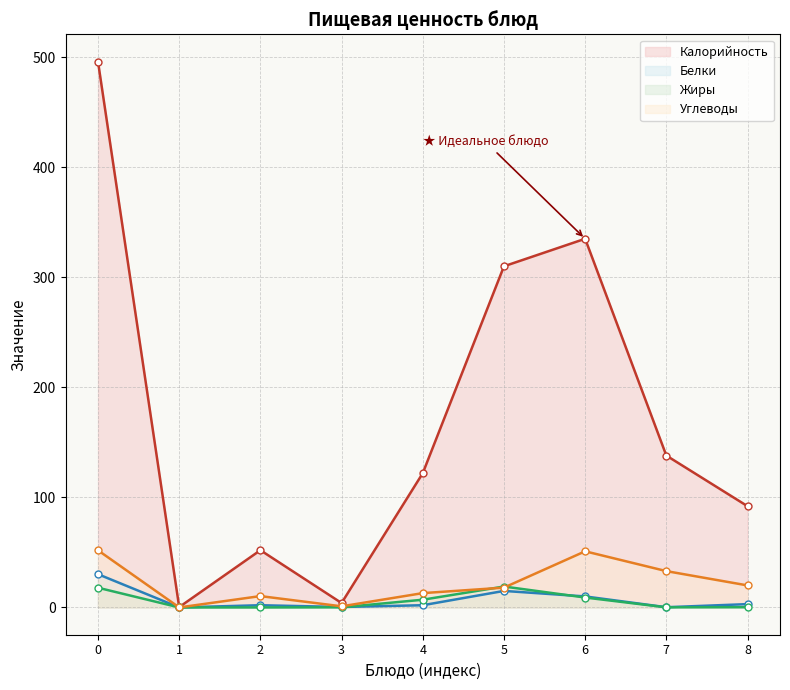

True or false: Углеводы has a value of -33.3 at 1.

False